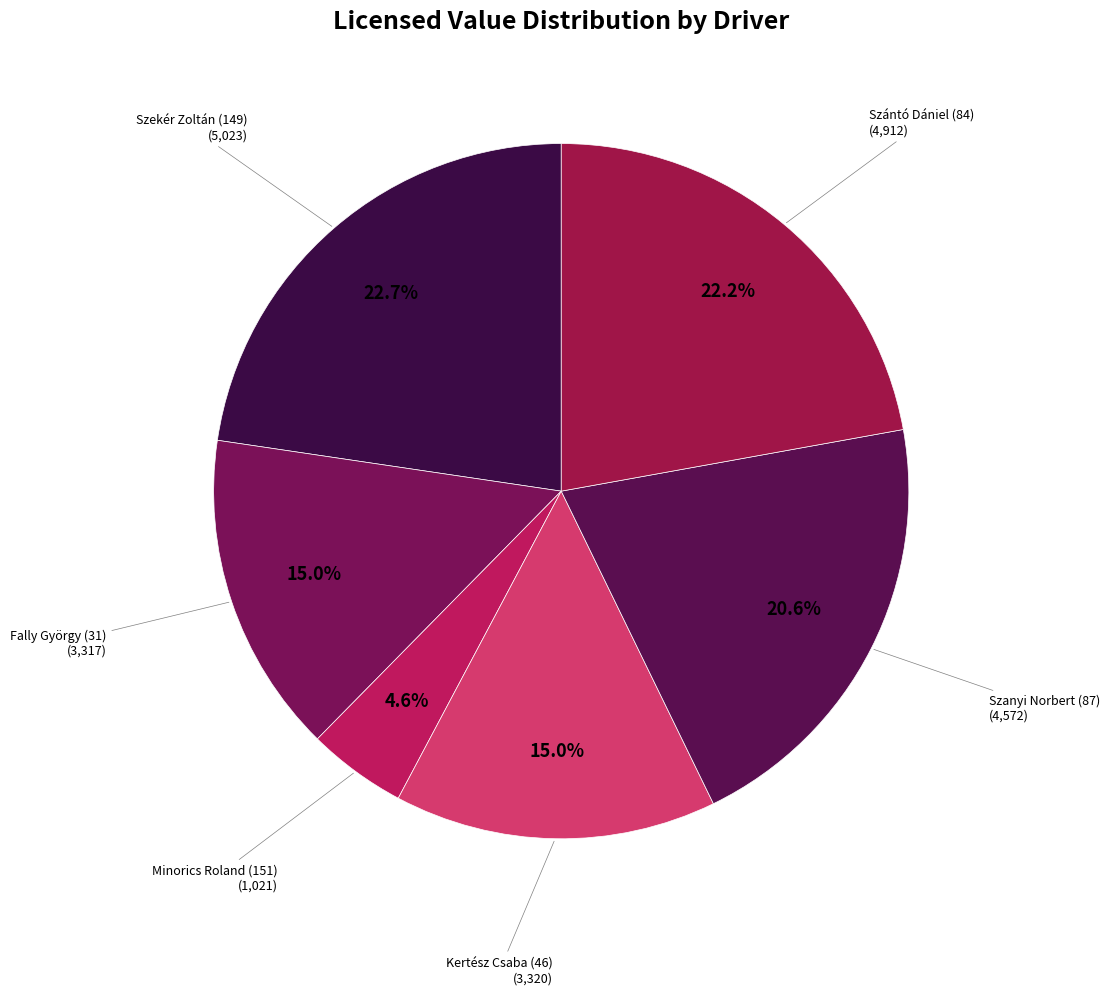

Which category has the biggest portion of the pie?

Szekér Zoltán (149)